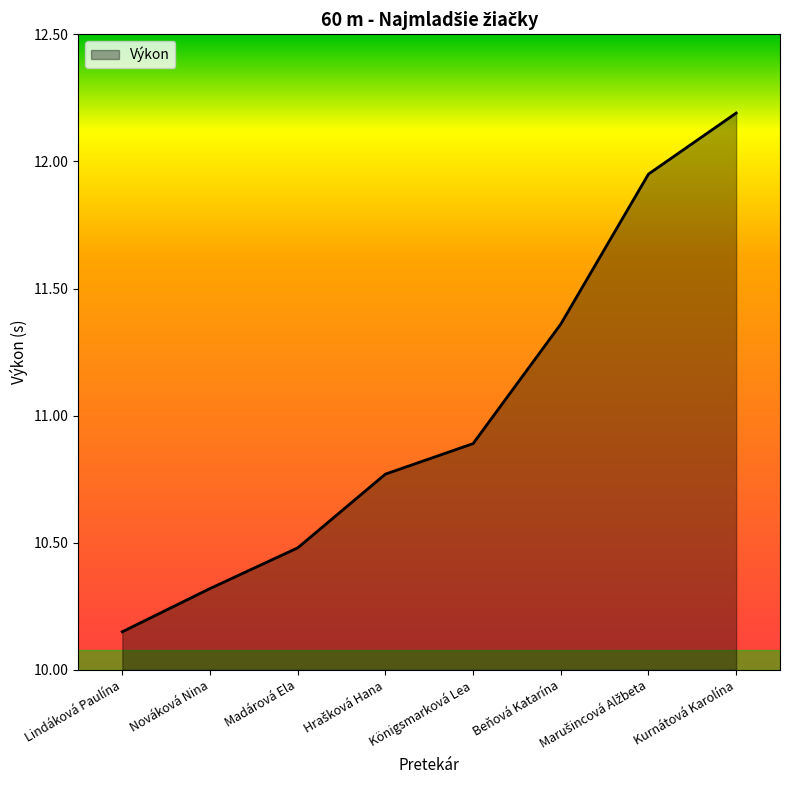

How many lines are shown in the chart?

1